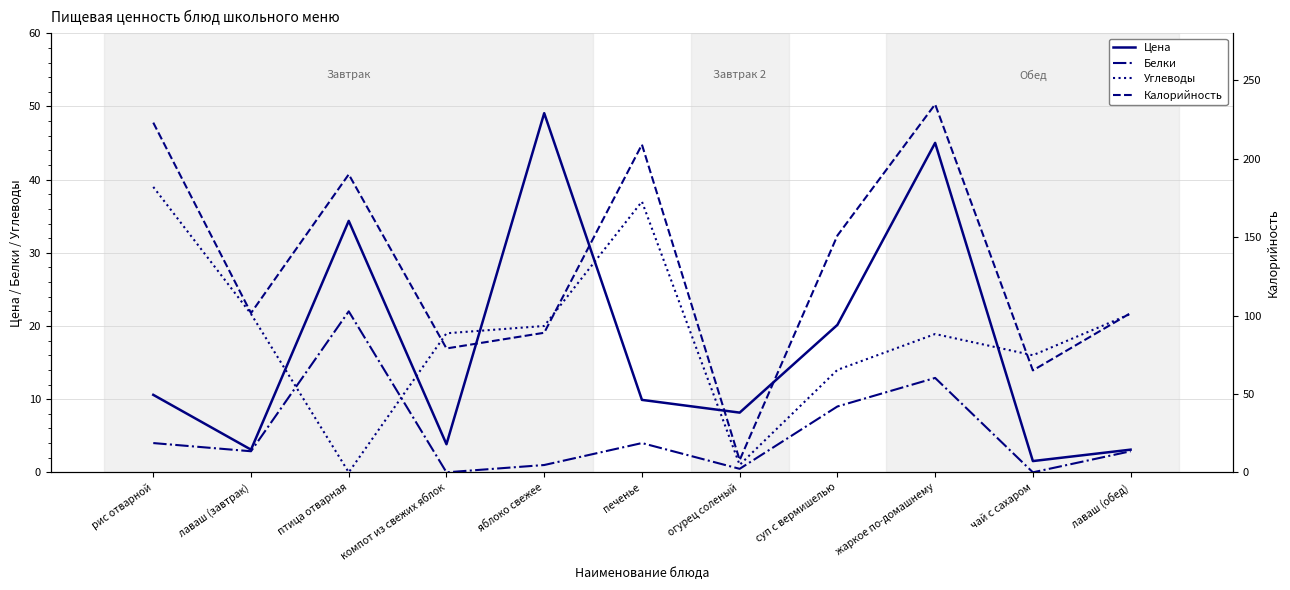

At which category does Углеводы reach its first local peak?

печенье